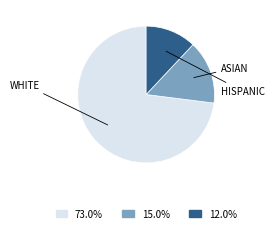

Is there a majority slice in this chart?

Yes